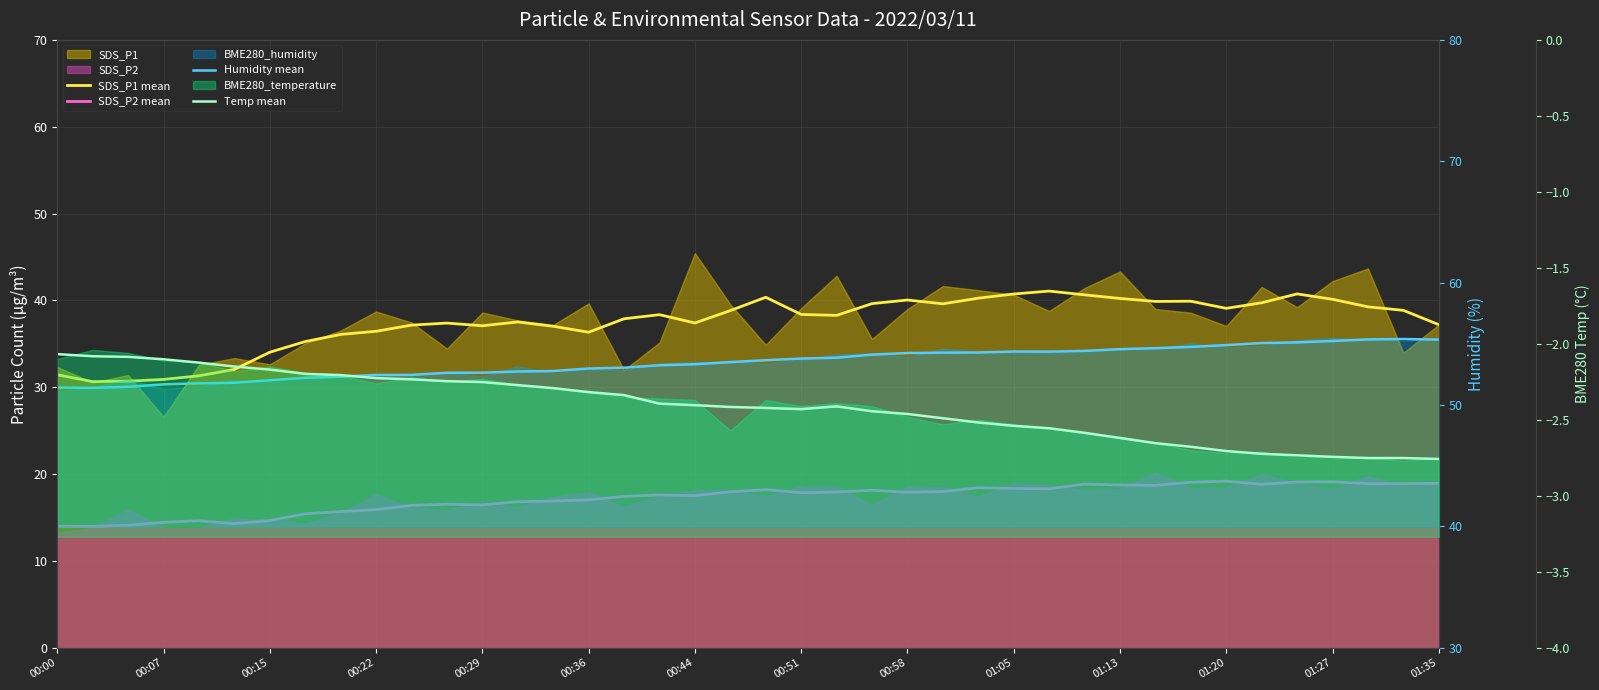

How many interior local valleys does the SDS_P2 mean series have?

10